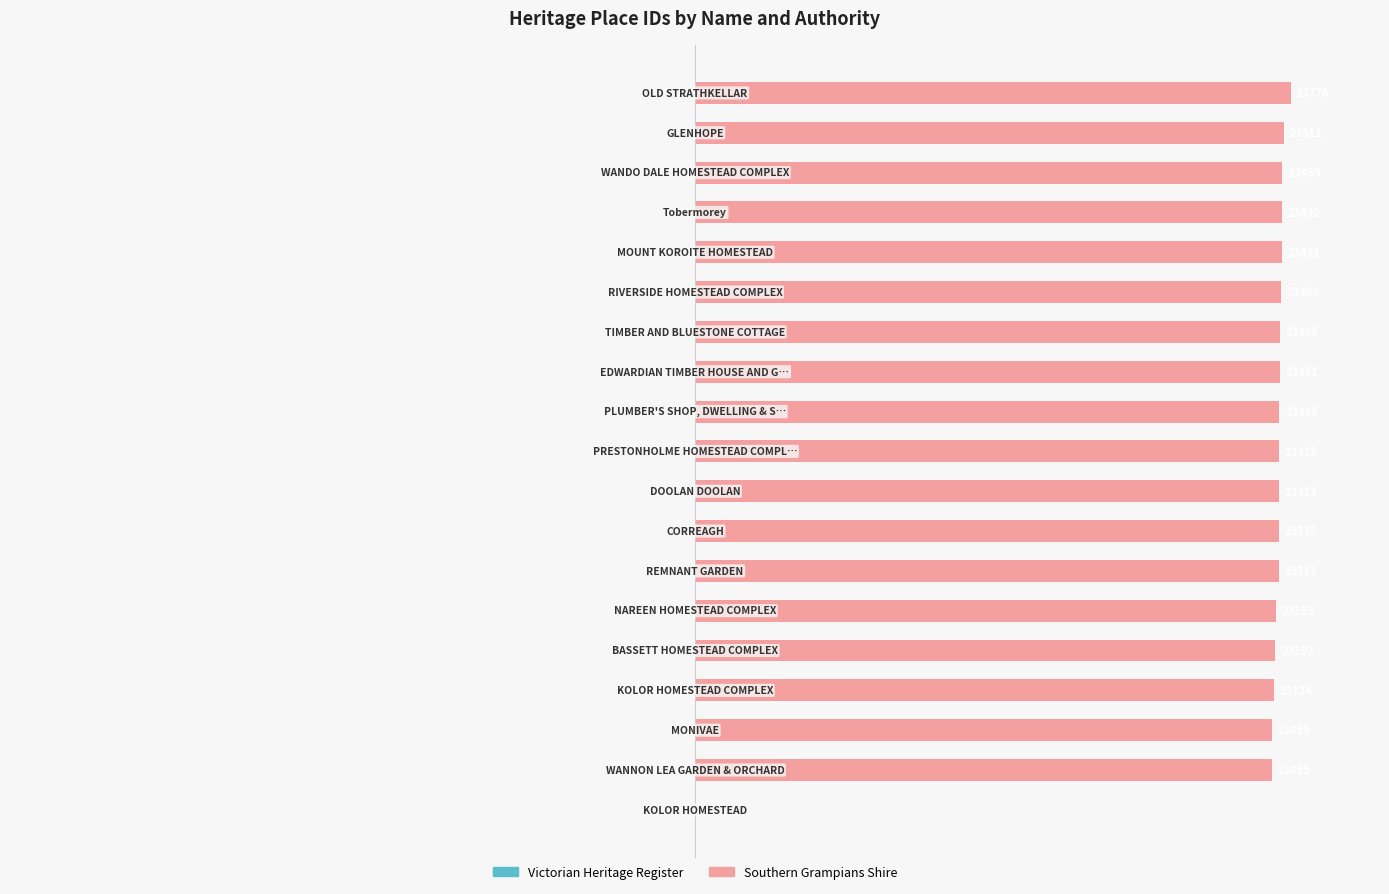

Are the bars horizontal?

Yes